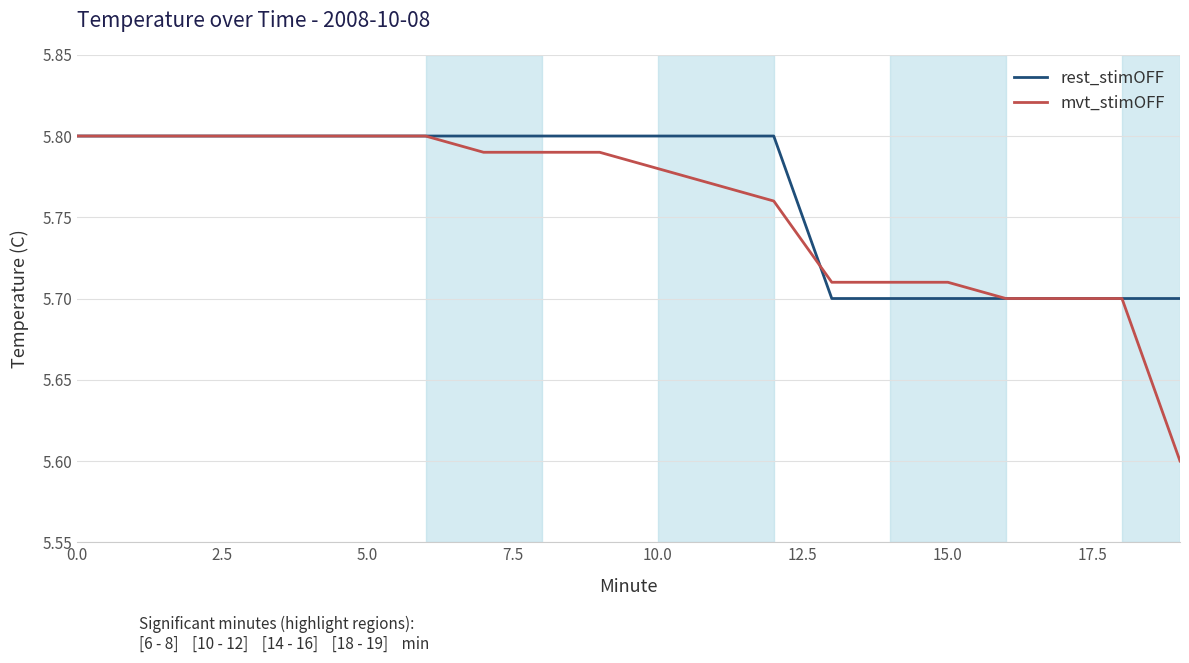

Where is mvt_stimOFF nearest to the value 5?

19